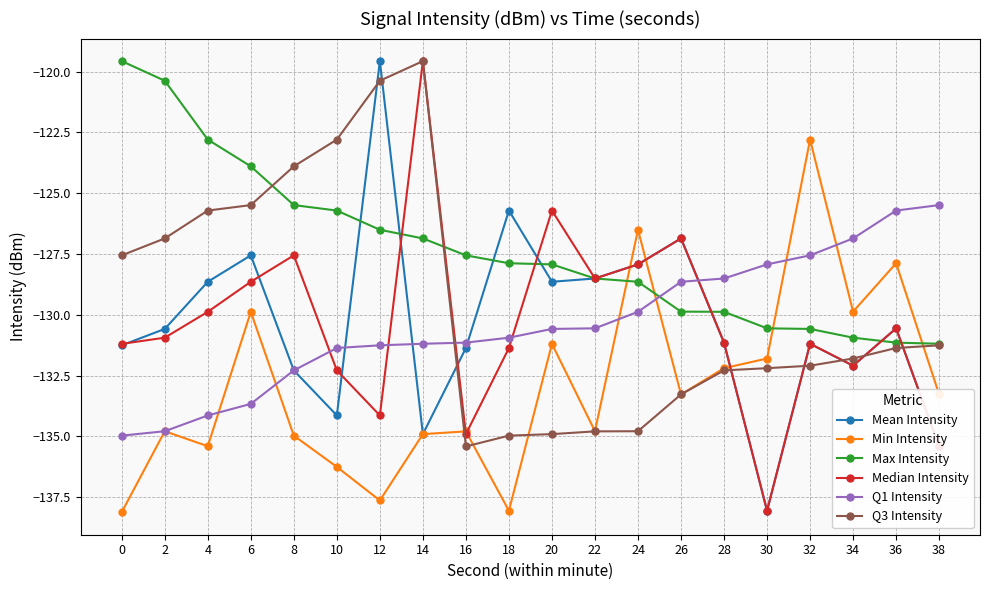

Where is the first local minimum for Min Intensity?

4